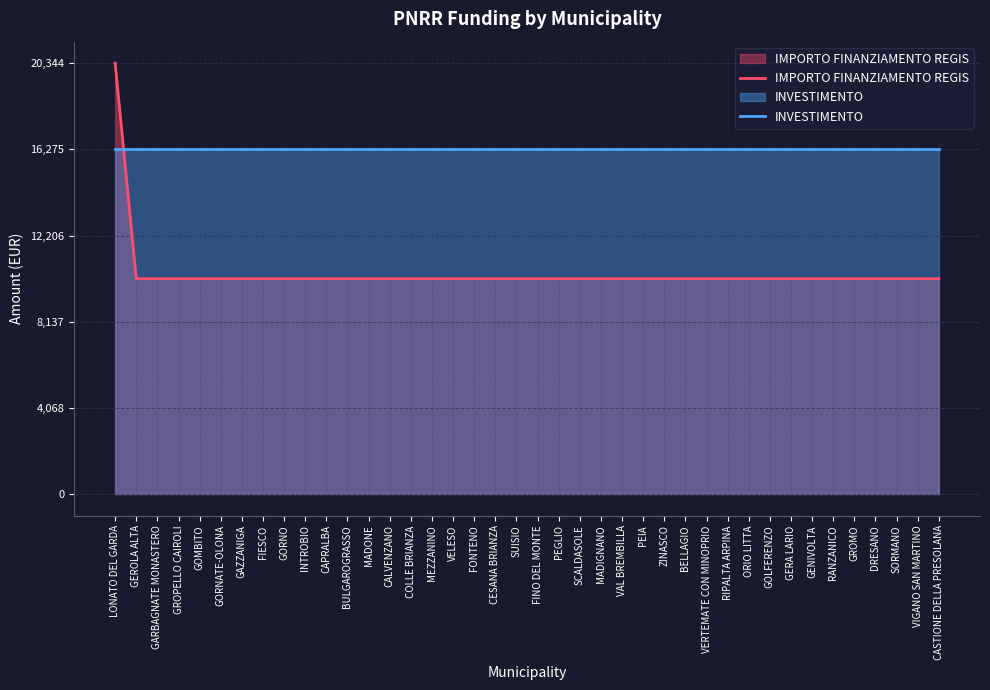

Which has a higher value, GOLFERENZO or VELESO?

GOLFERENZO